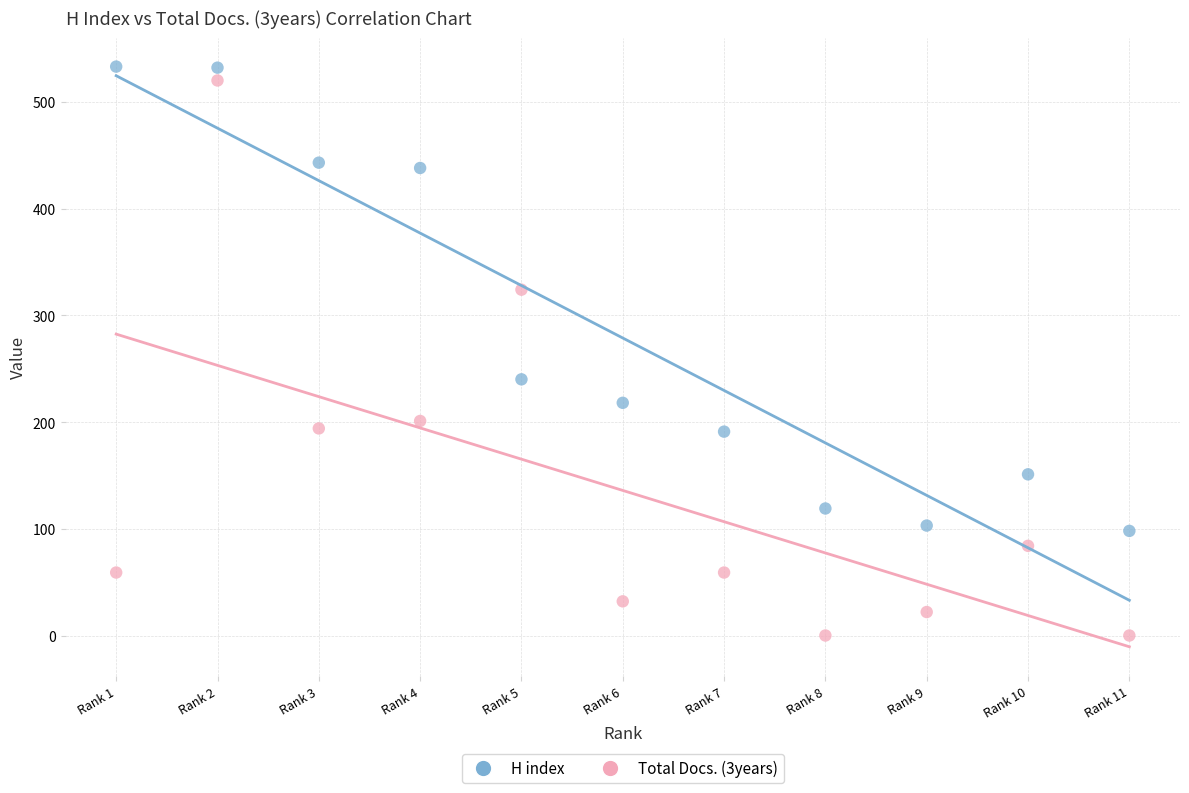

Across all series, what Y value is closest to 266?

240